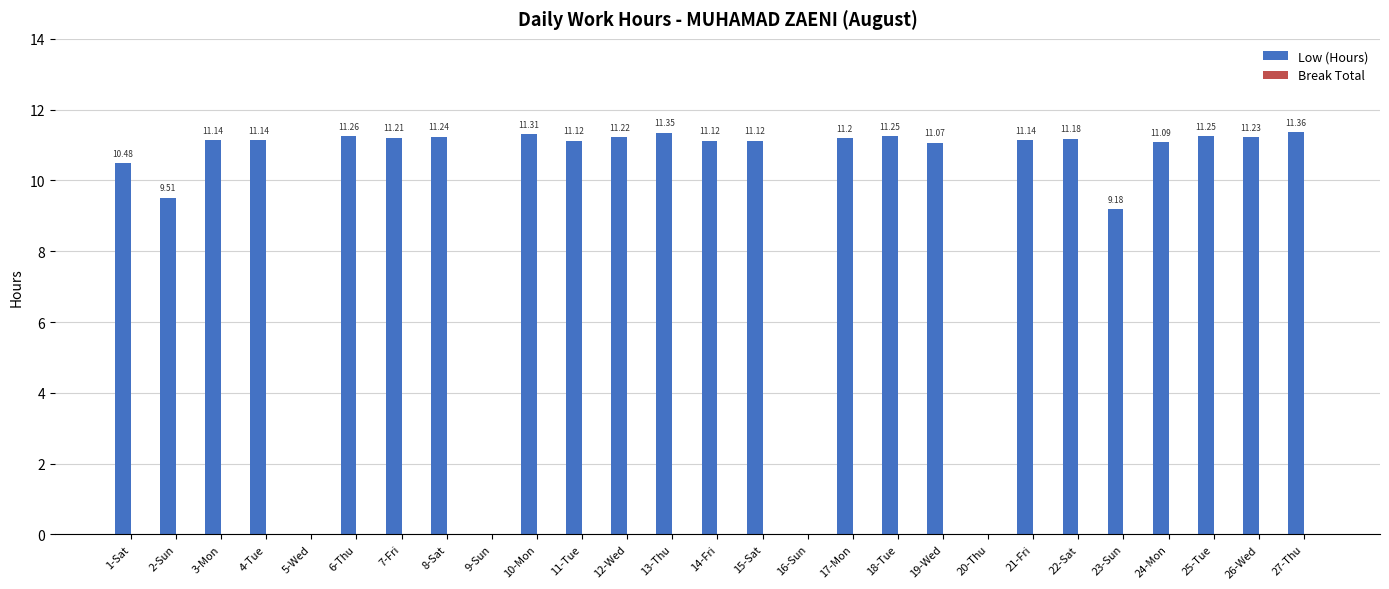

What is the sum of the values at 19-Wed and 12-Wed?

22.3